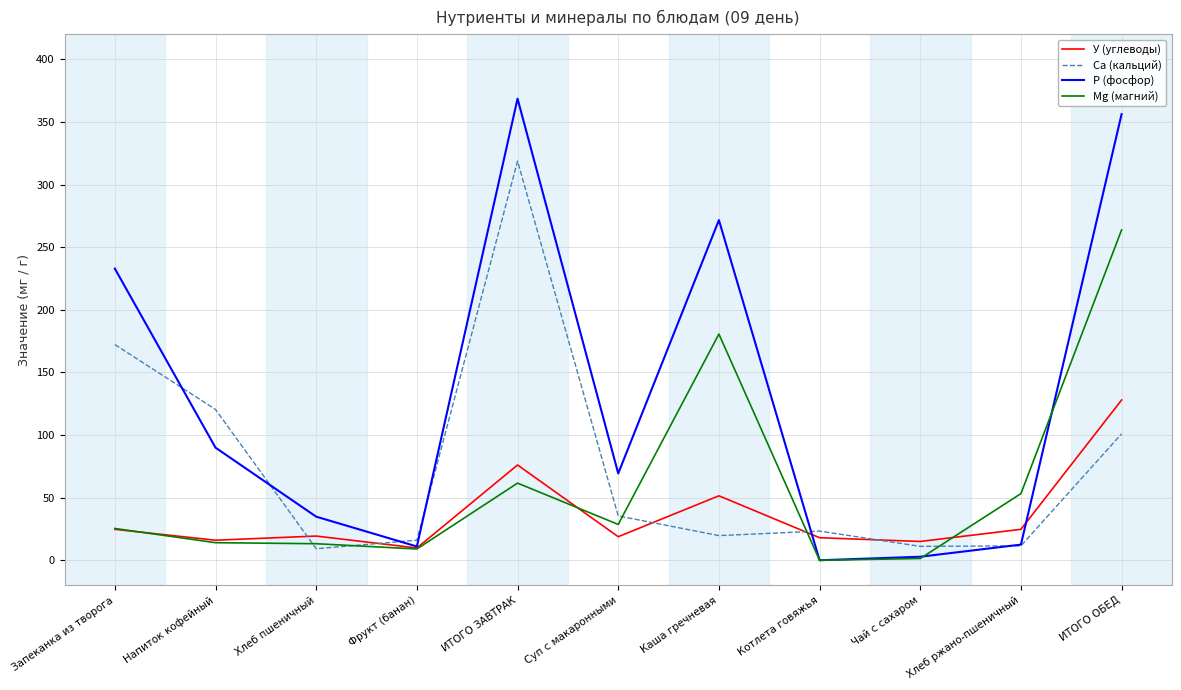

What is the total value across all series at ИТОГО ЗАВТРАК?

824.9